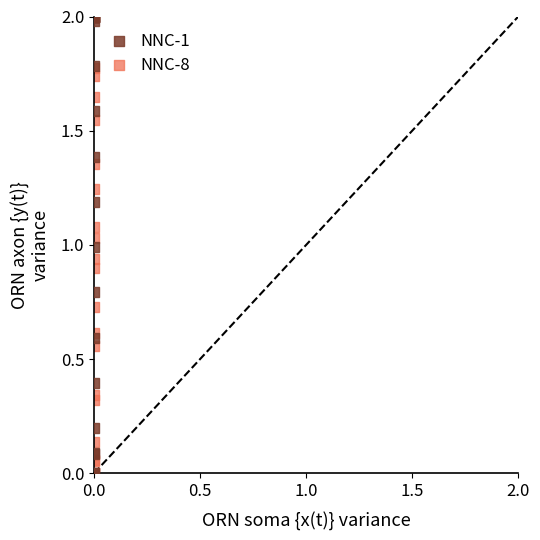

Which series has the widest spread of Y values?

NNC-1